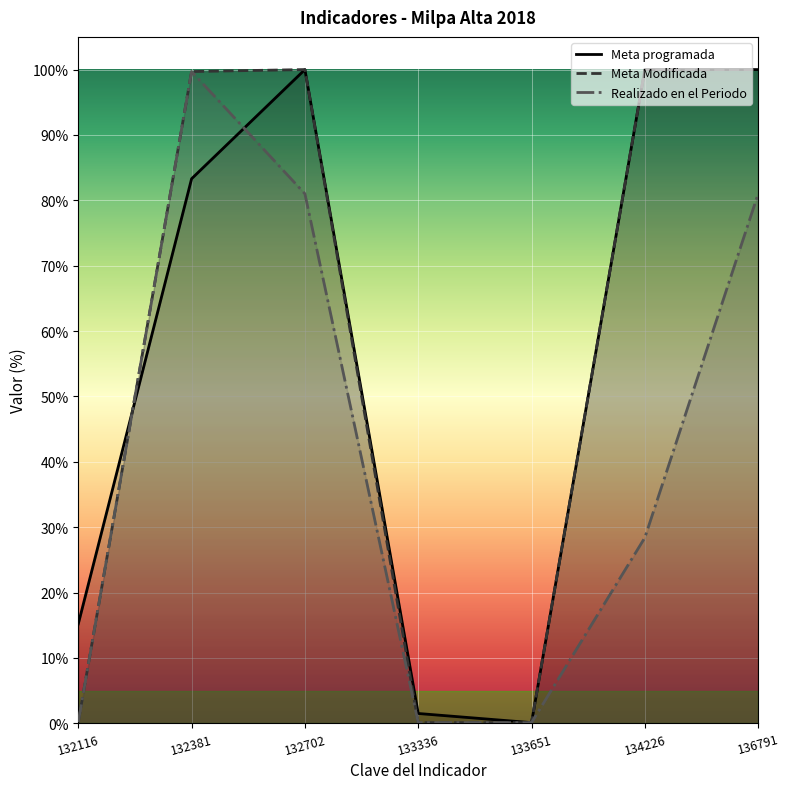

True or false: Meta programada has more than 2 points higher than both neighbors.

False